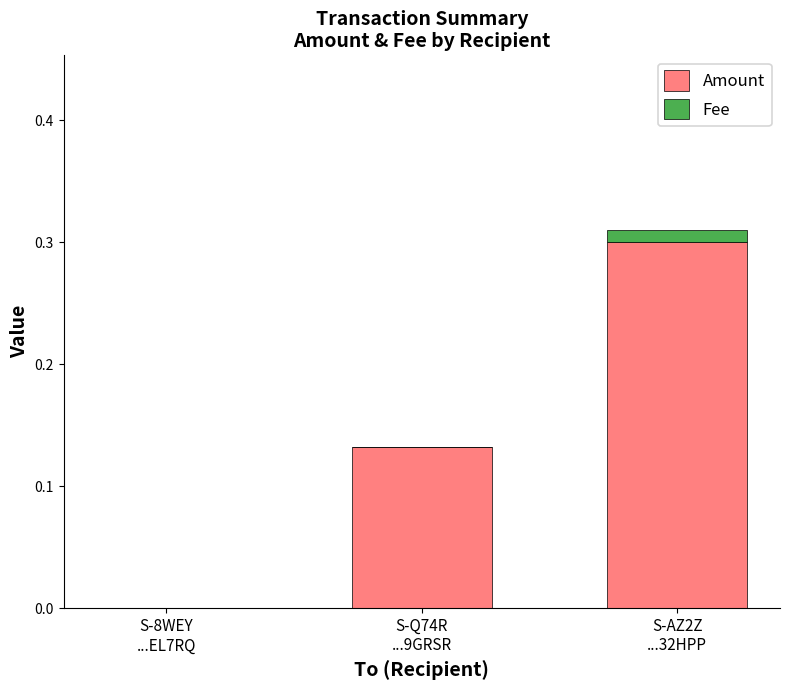

What is the maximum value for Amount?

0.3